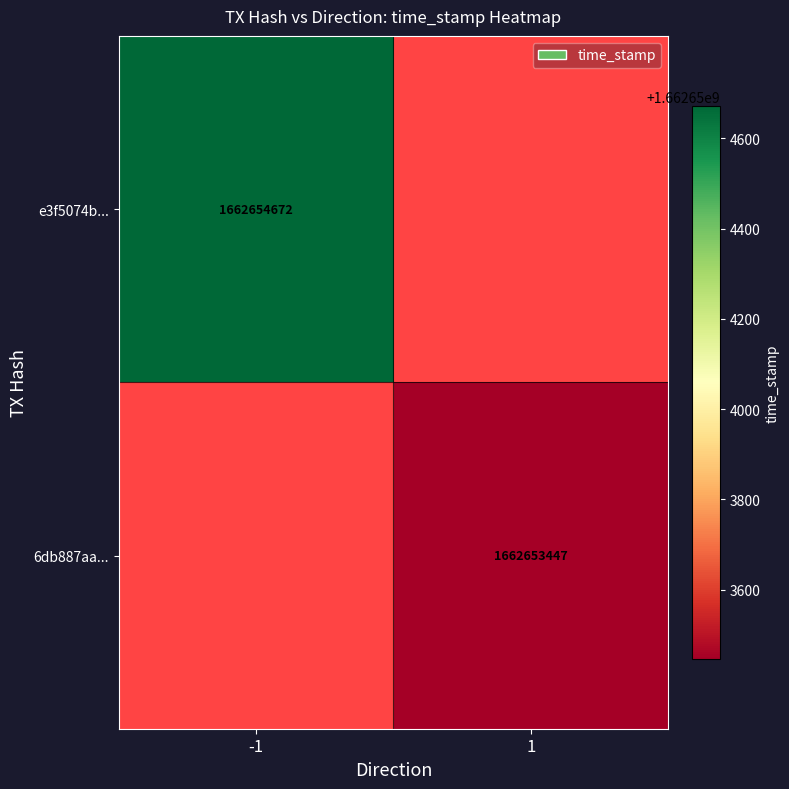

Is the value of e3f5074b92623d34f415b119e6ff0ef8b17e935 at direction greater than the value of 6db887aac8ffda5ee6aaaa9a716925dc335abb4 at time_stamp?

No